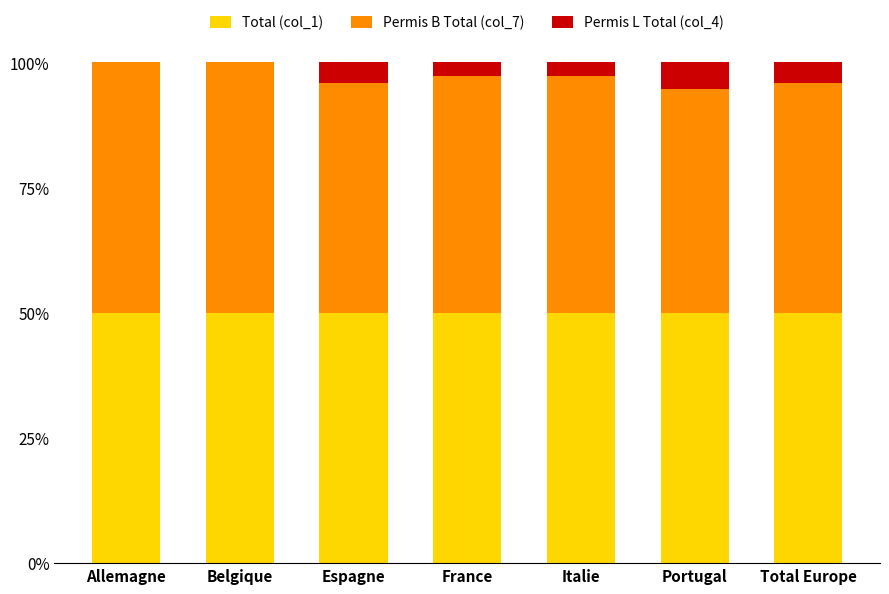

The value of Total (col_1) at Total Europe is 50.0. True or false?

True